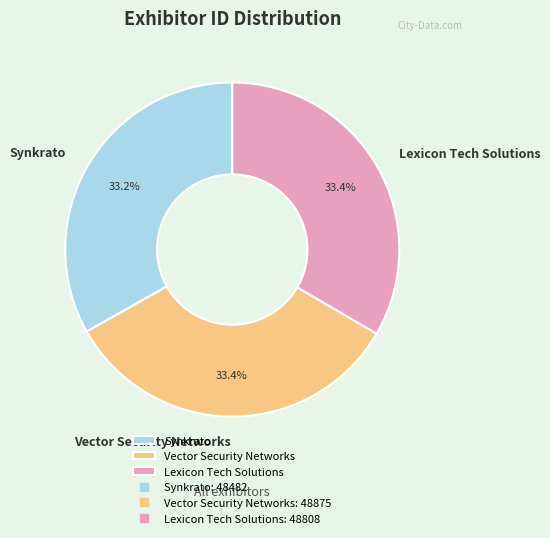

What percentage is NOT represented by Synkrato?

66.8%